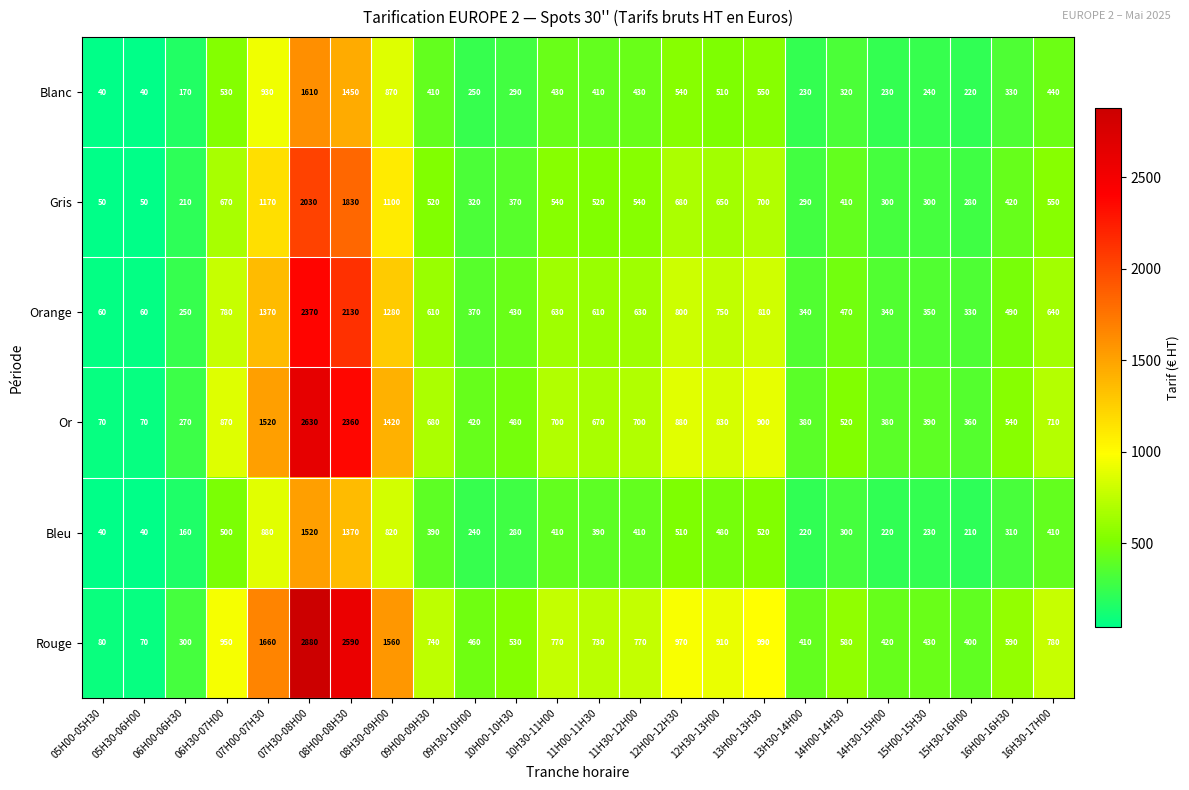

What is the difference between the maximum and second lowest values in the Blanc series?

1570